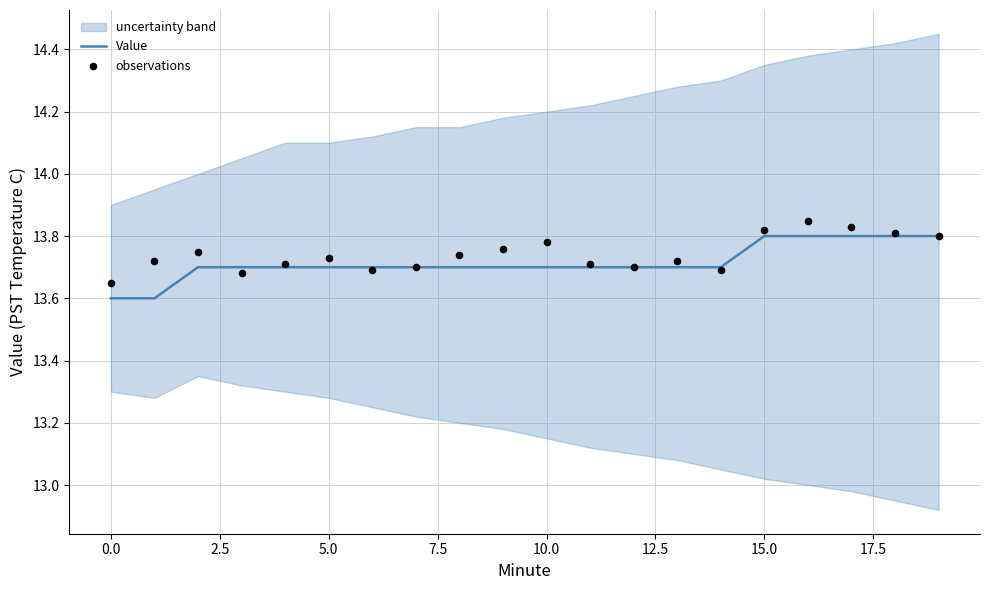

What is the lowest value of the Value series?

13.6